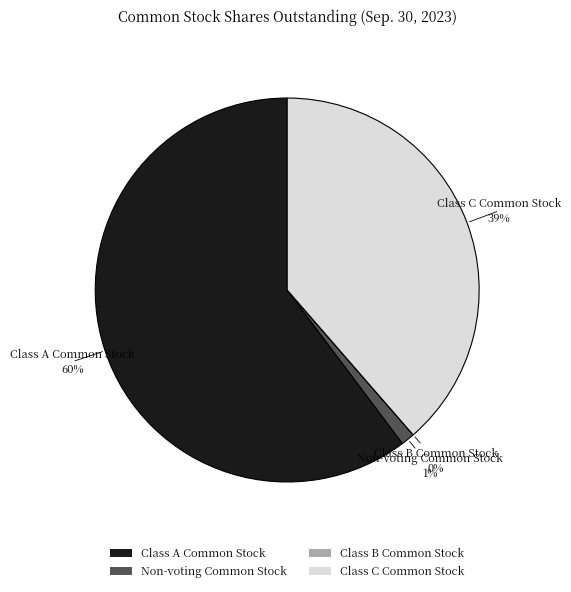

To the nearest percent, what is the average slice percentage?

25%